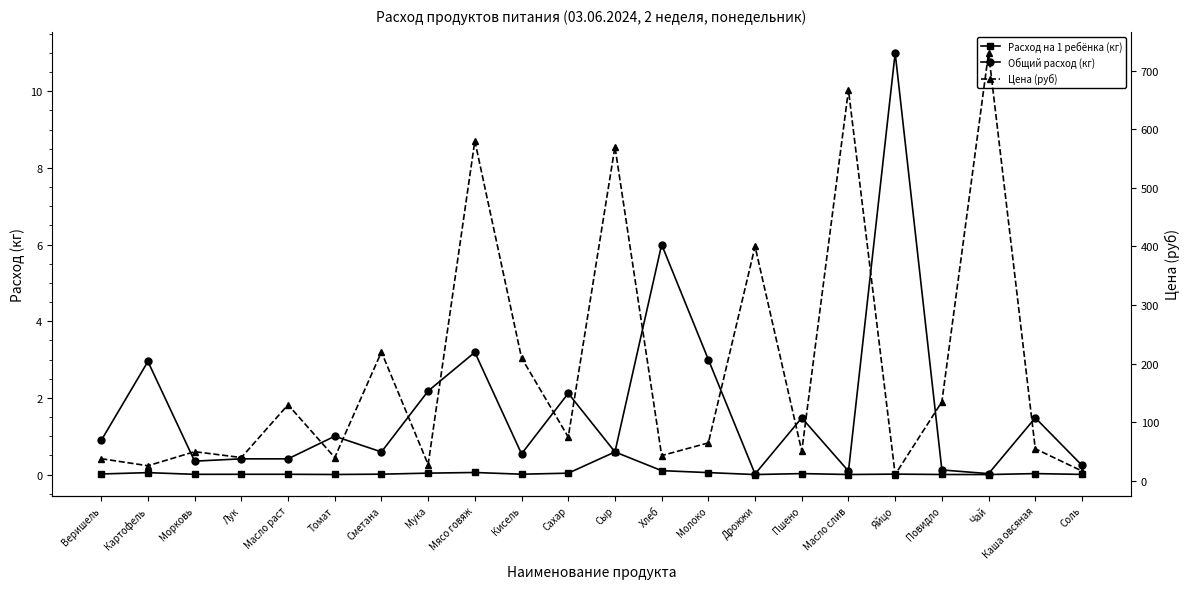

True or false: Цена (руб) has a value of 82.8 at Морковь.

False